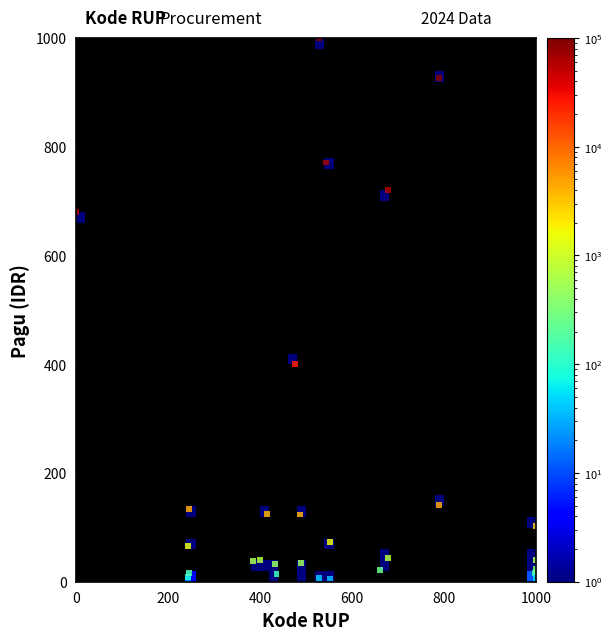

What Y value in the scatter plot is closest to 500?

401.2